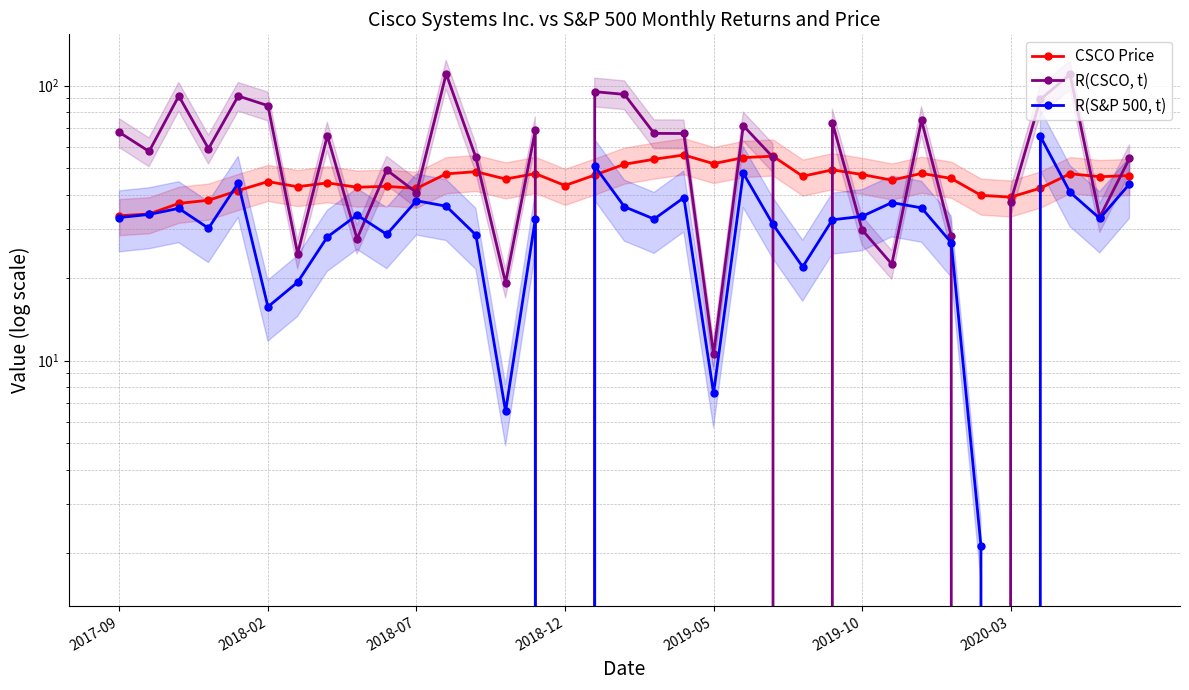

At how many categories does at least one series exceed 45?

29